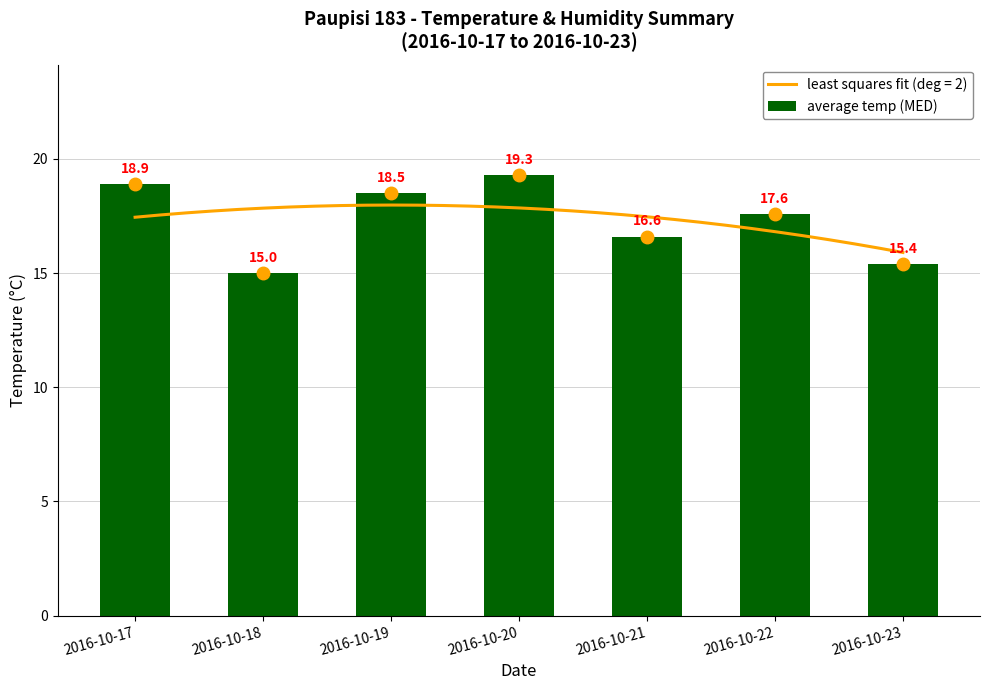

Where is the data nearest to the value 17?

2016-10-21